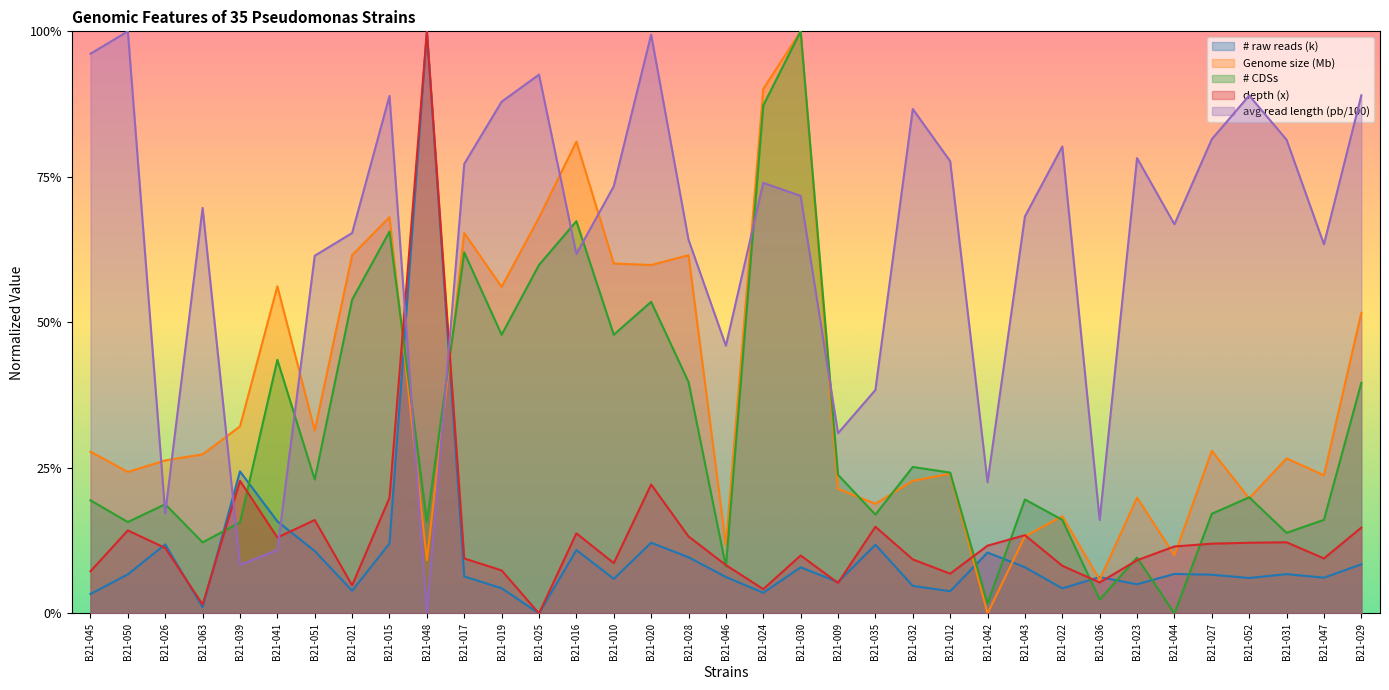

Where is the first local minimum for avg read length (pb/100)?

B21-026